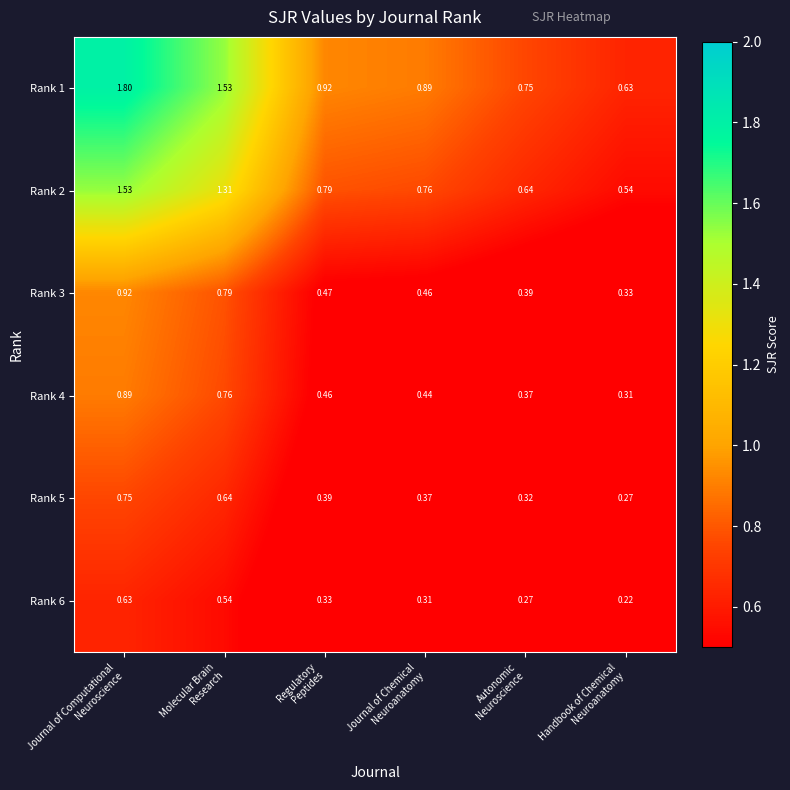

How many data points does each series have?

6